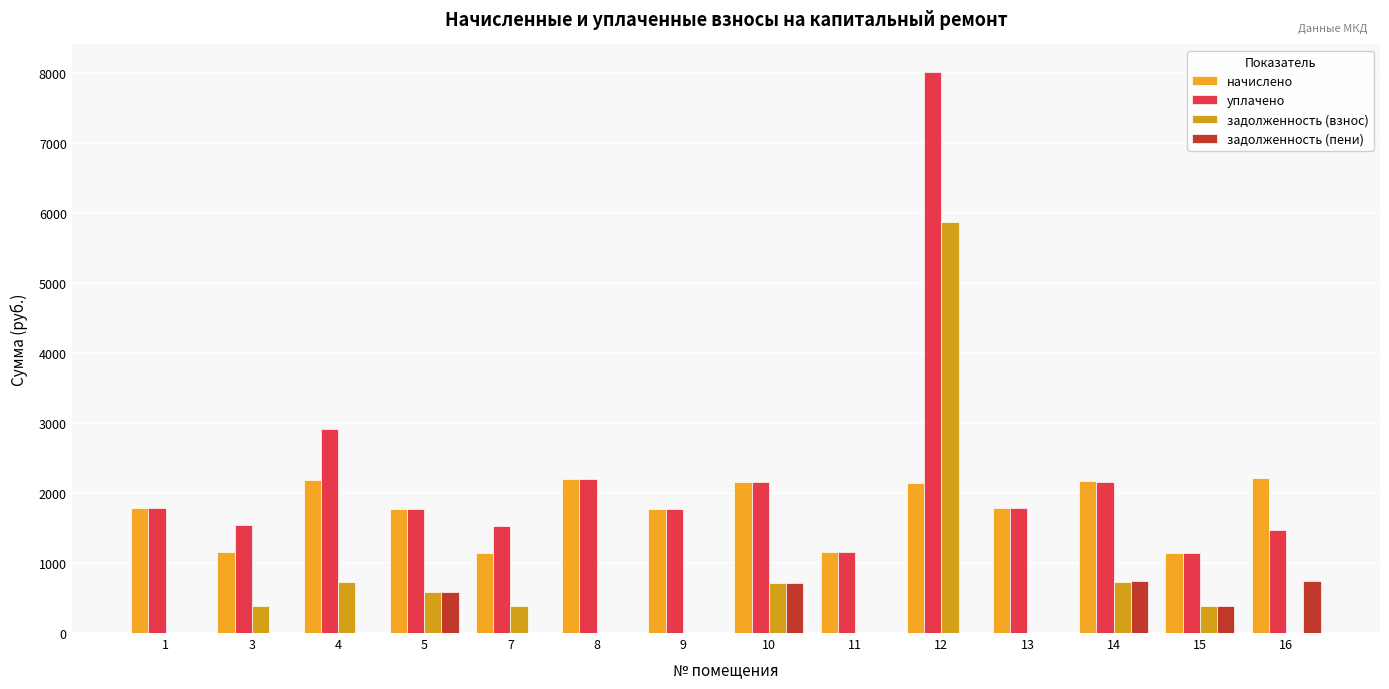

At how many categories does at least one series exceed 751?

14